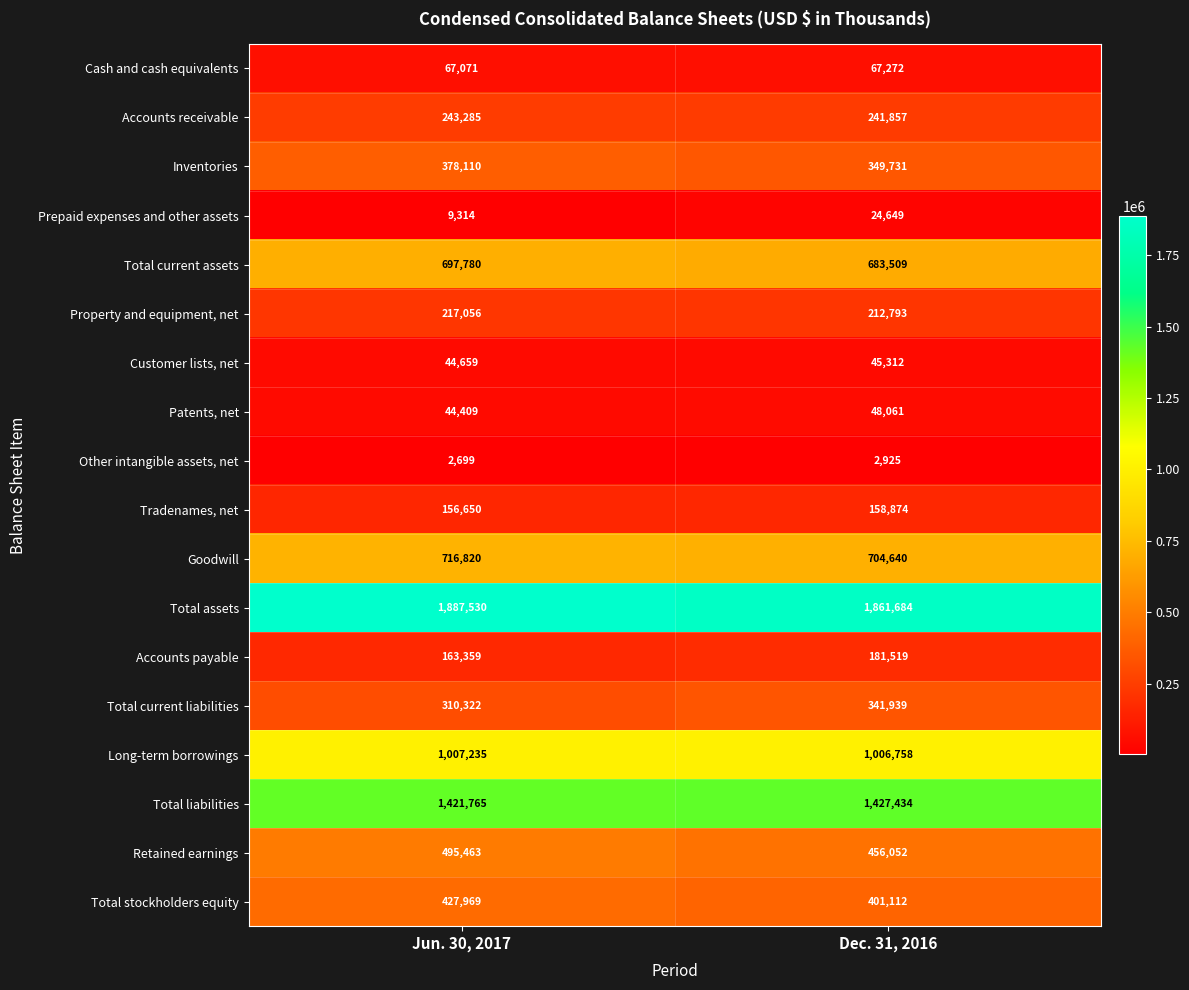

What is the maximum value shown in the chart?

1887530